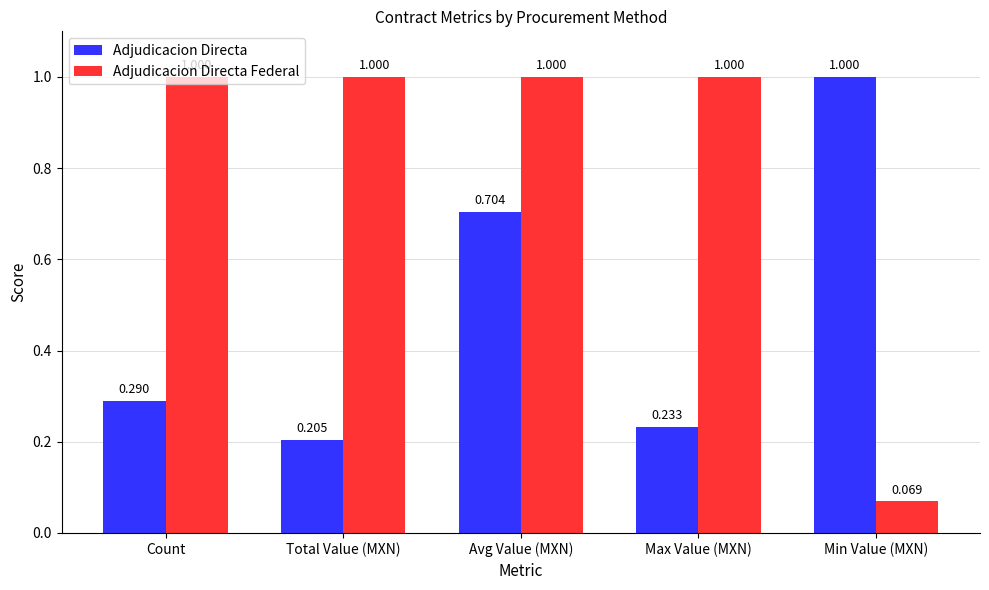

What is the label of the 3rd bar from the right?

Avg Value (MXN)